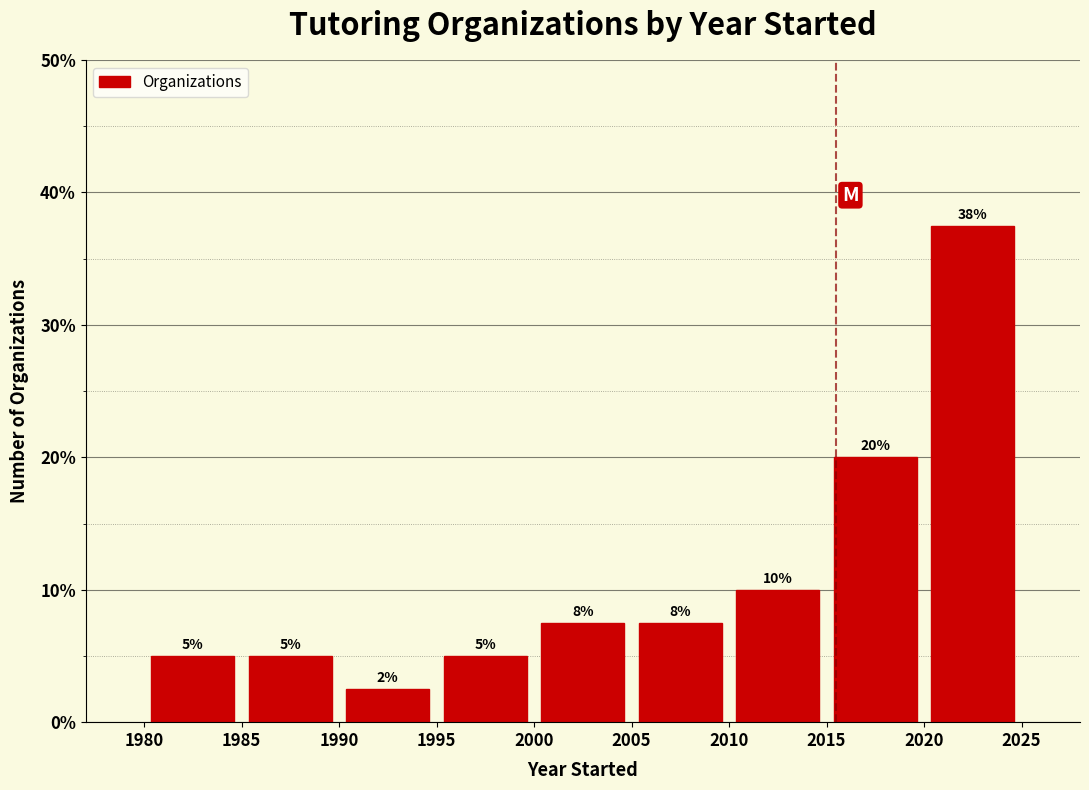

Which range on the x-axis has the tallest bar?

2020 to 2025